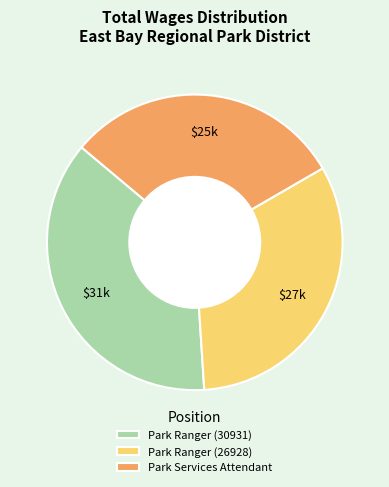

Which slice is the largest?

Park Ranger (30931)